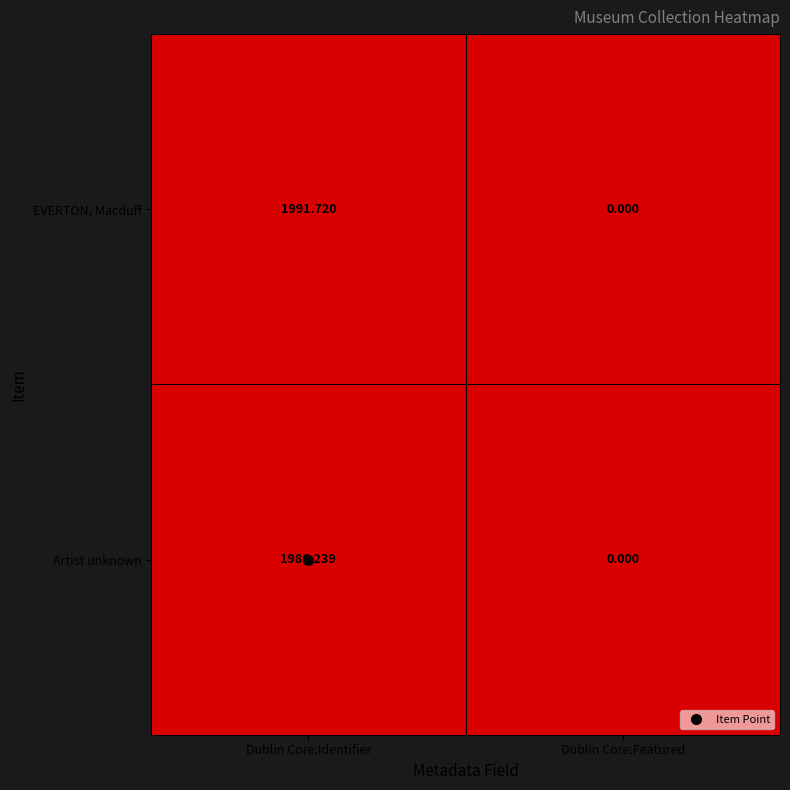

What is the total value across all series at Dublin Core:Identifier?

3978.0